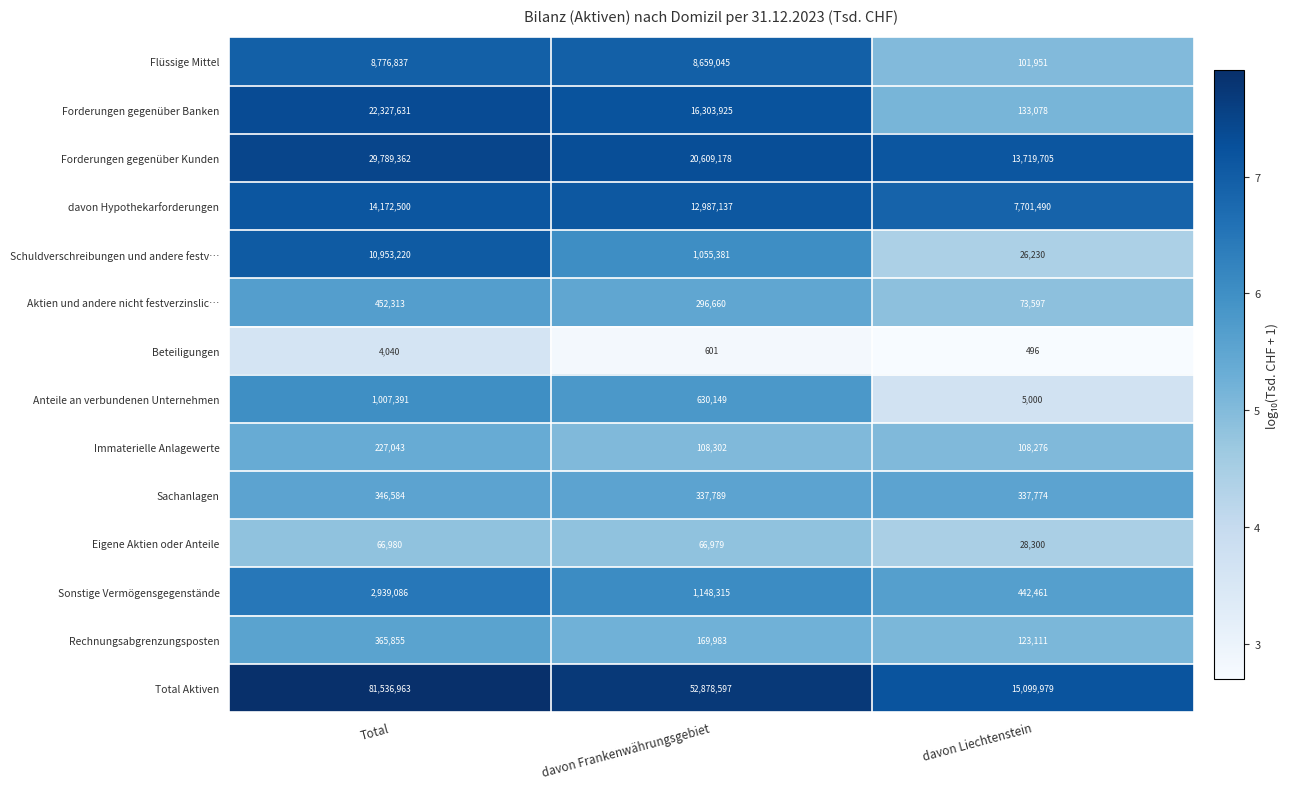

The Rechnungsabgrenzungsposten series shows 169983 at davon Frankenwährungsgebiet. True or false?

True